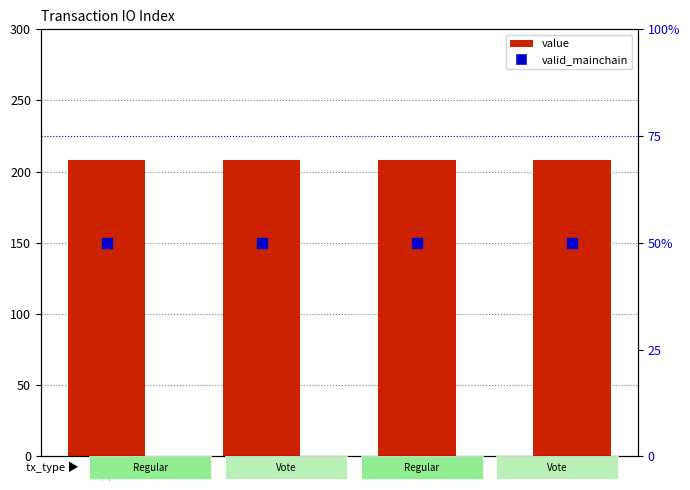

What is the total value across all series at 3?

209.2